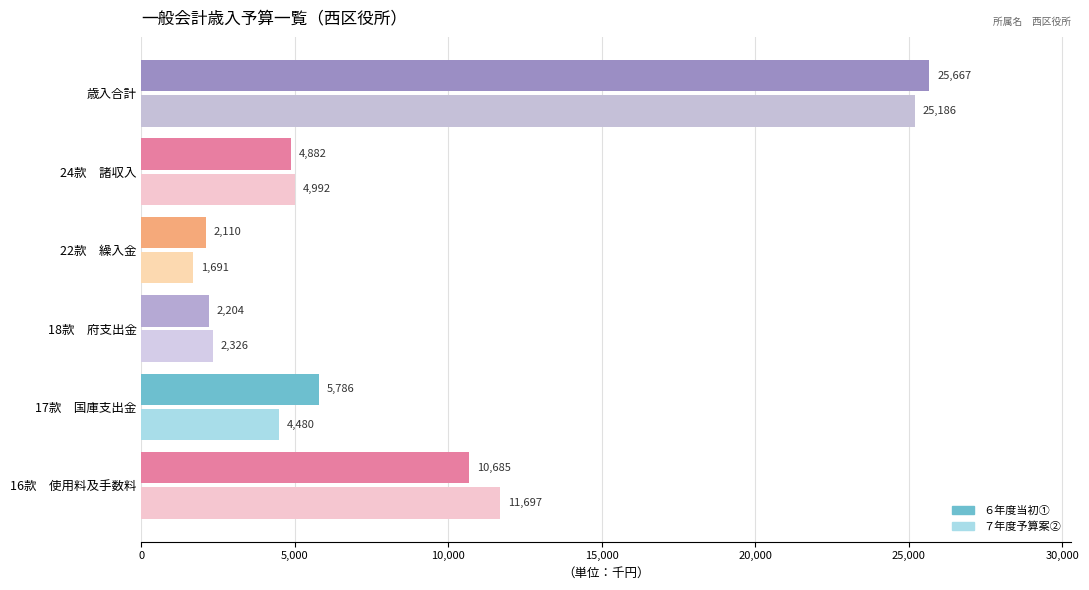

What is the difference between the ６年度当初① values at 16款　使用料及手数料 and 24款　諸収入?

5803